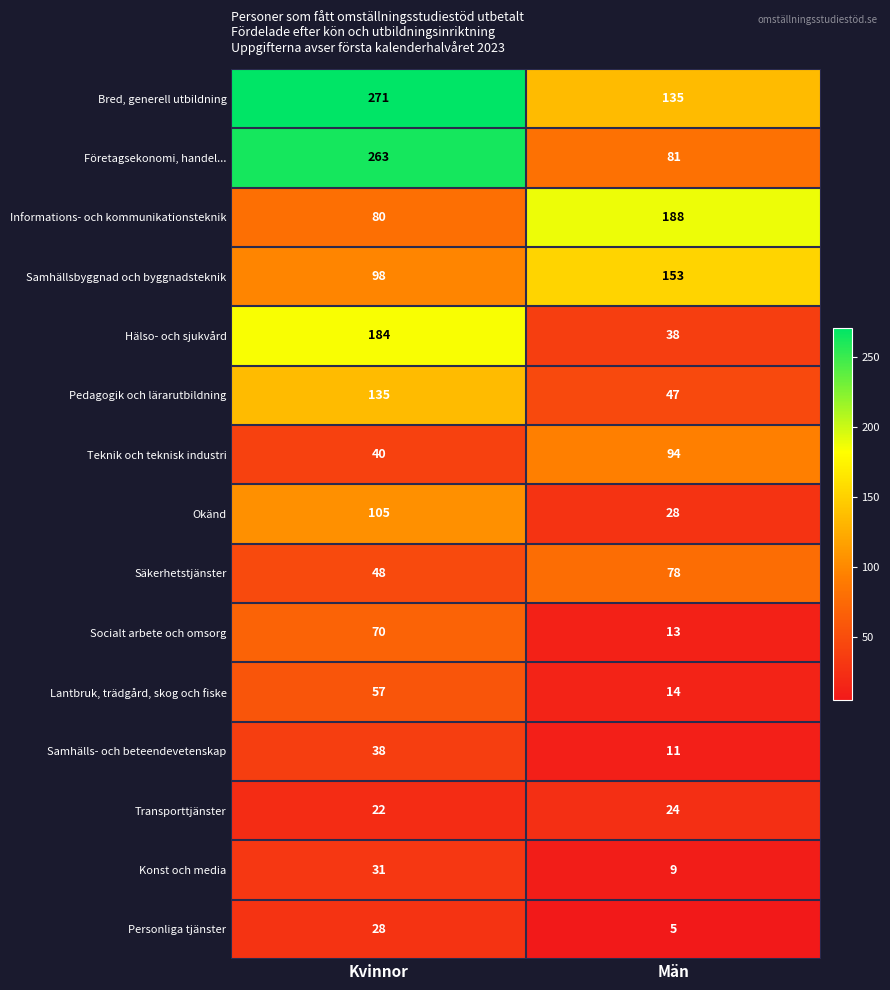

At how many categories does at least one series exceed 99?

2